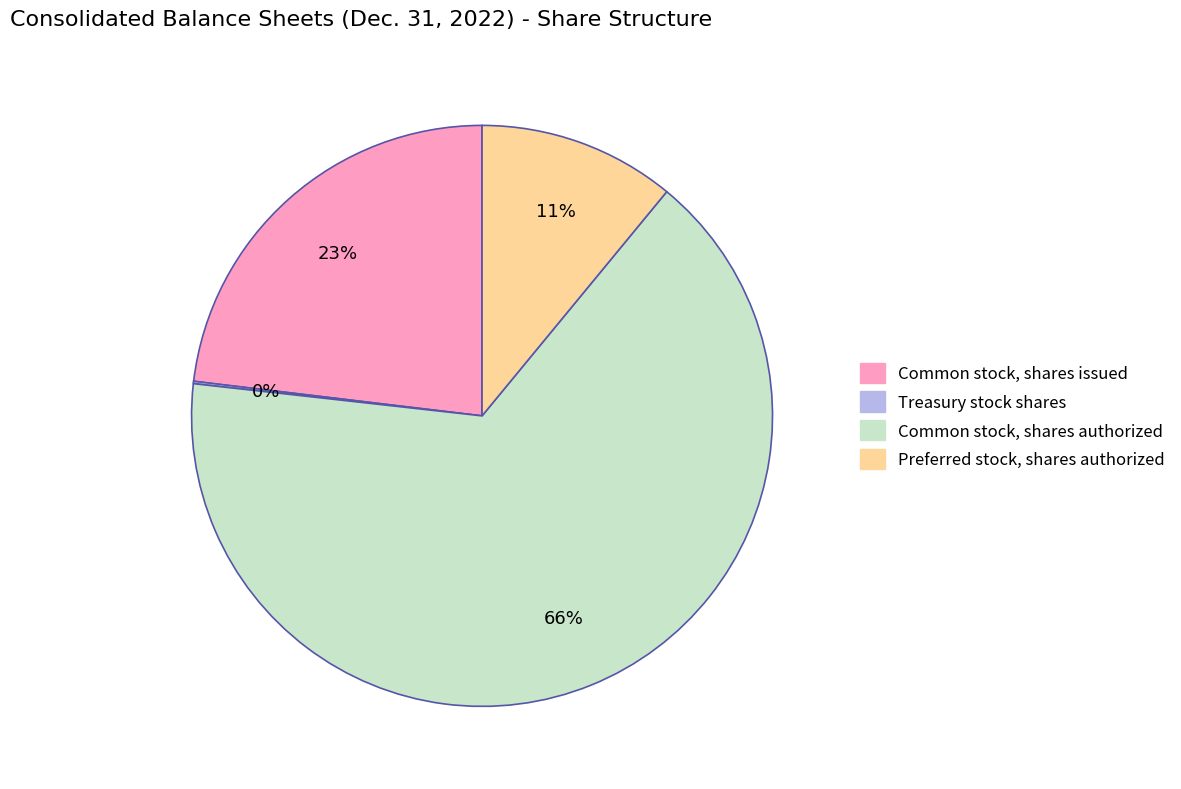

To the nearest percent, what is the average slice percentage?

25%